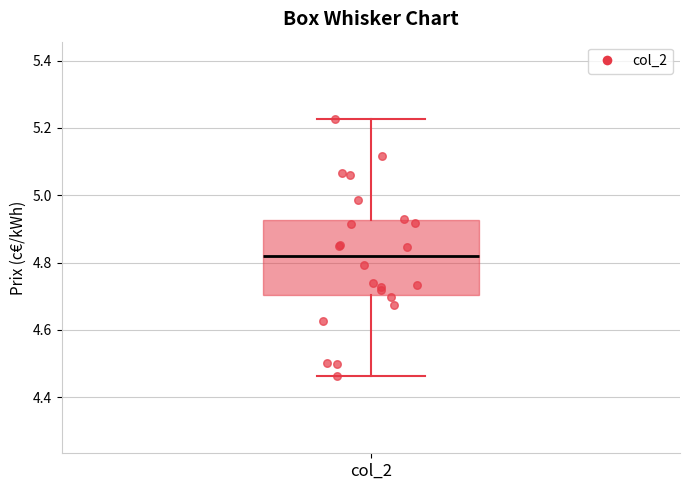

Read this box plot against the y-axis: the position of the median line, the range covered by the box, and the ends of both whiskers. The values are not printed on the chart, so give them approximately, as read against the axis.

median 4.82, box 4.70 to 4.92, whiskers 4.46 to 5.22